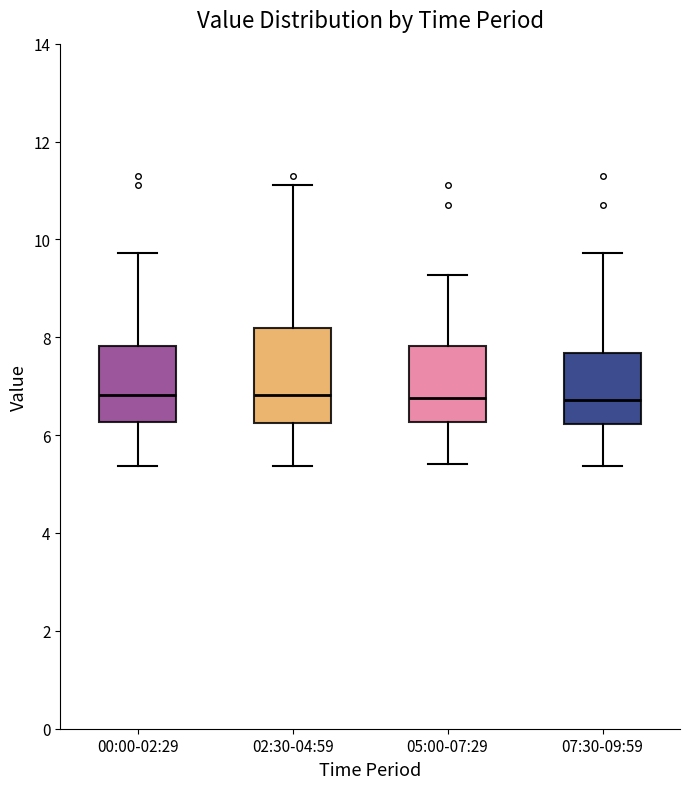

Reading left to right, read every box against the y-axis: the position of its median line, the range the box covers, and the ends of its whiskers. The values are not printed on the chart, so give them approximately, as read against the axis.

00:00-02:29: median 6.8, box 6.2 to 7.8, whiskers 5.4 to 9.8
02:30-04:59: median 6.8, box 6.2 to 8.2, whiskers 5.4 to 11.2
05:00-07:29: median 6.8, box 6.2 to 7.8, whiskers 5.4 to 9.2
07:30-09:59: median 6.8, box 6.2 to 7.6, whiskers 5.4 to 9.8